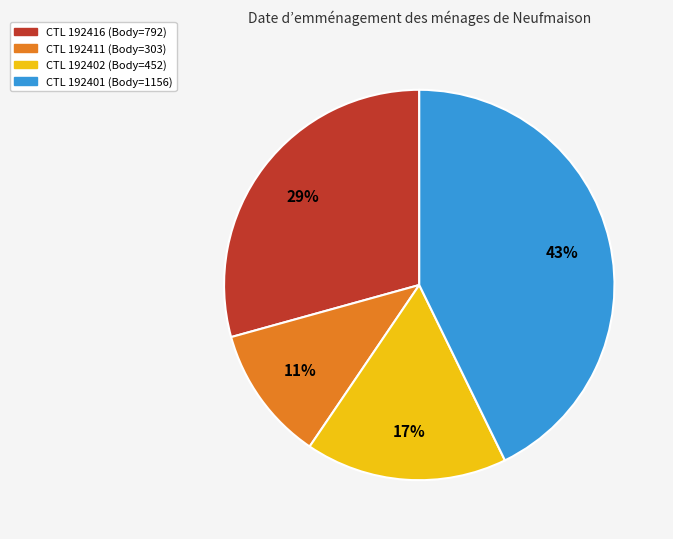

Does any single category account for the majority?

No